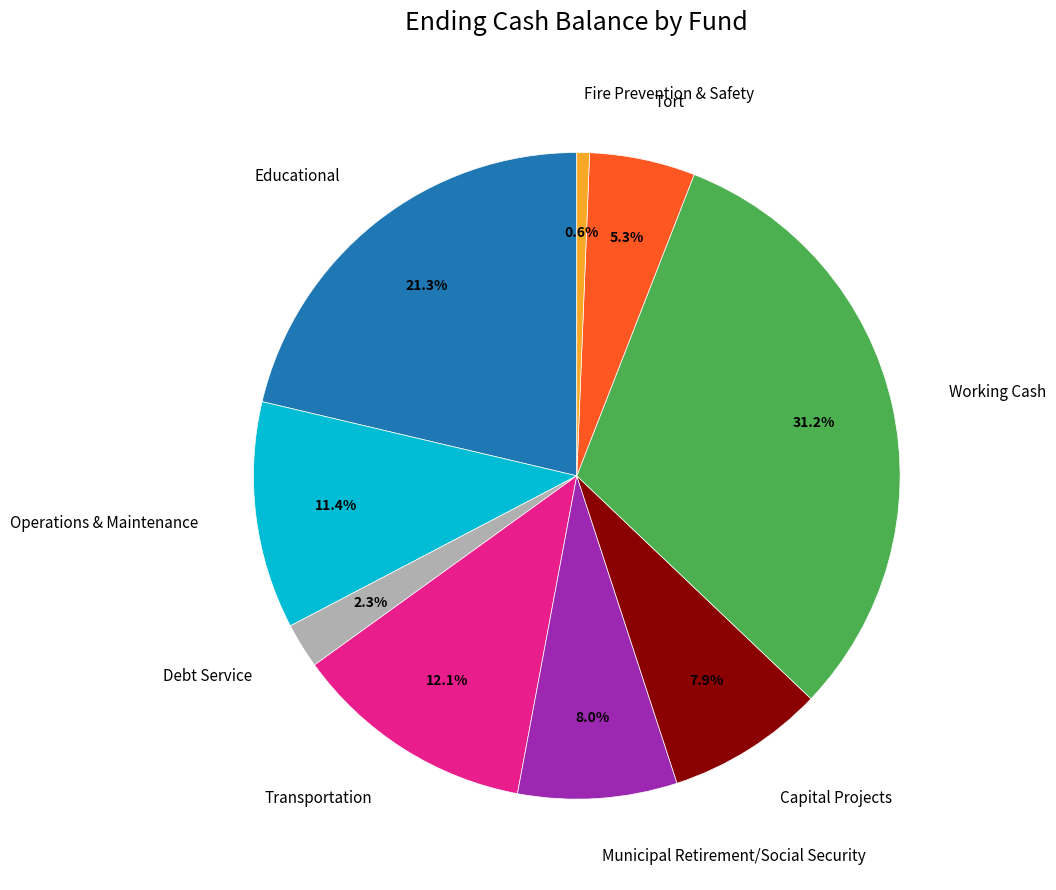

Which category has the smallest portion of the pie?

Fire Prevention & Safety